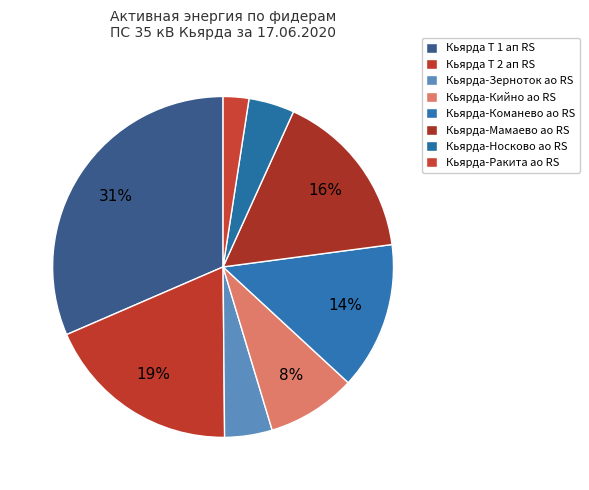

How many slices are in this pie chart?

8